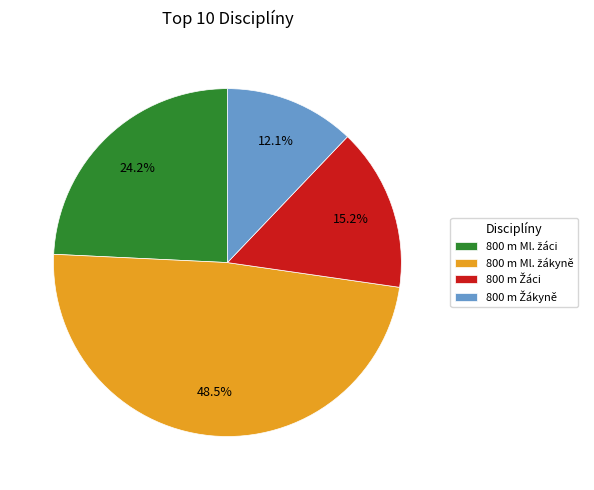

Is there any slice that represents more than half of the pie?

No